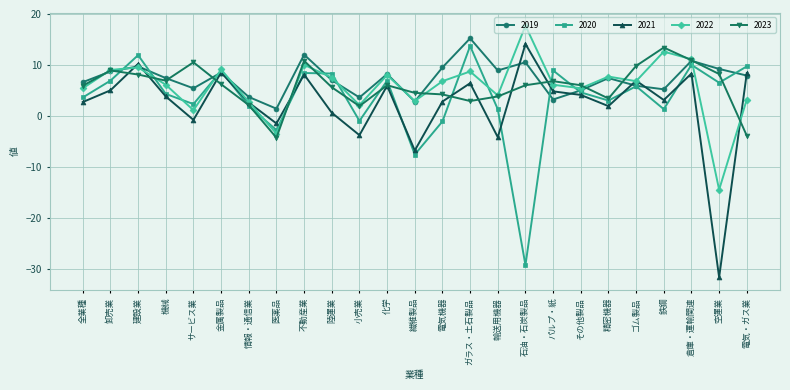

At which category does 2020 reach its first local valley?

サービス業